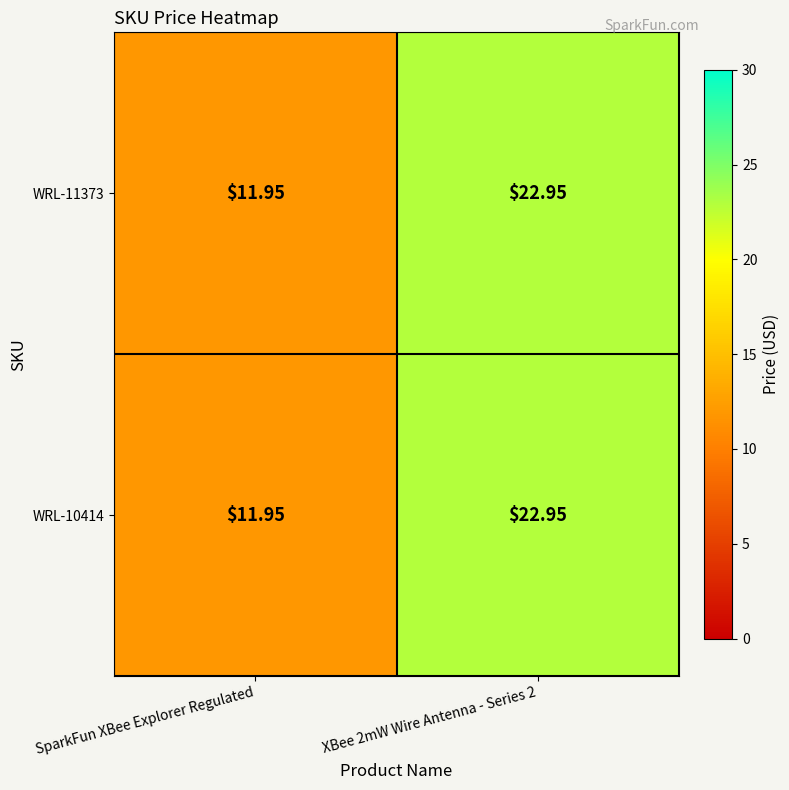

At which label is WRL-10414 closest to 17?

SparkFun XBee Explorer Regulated